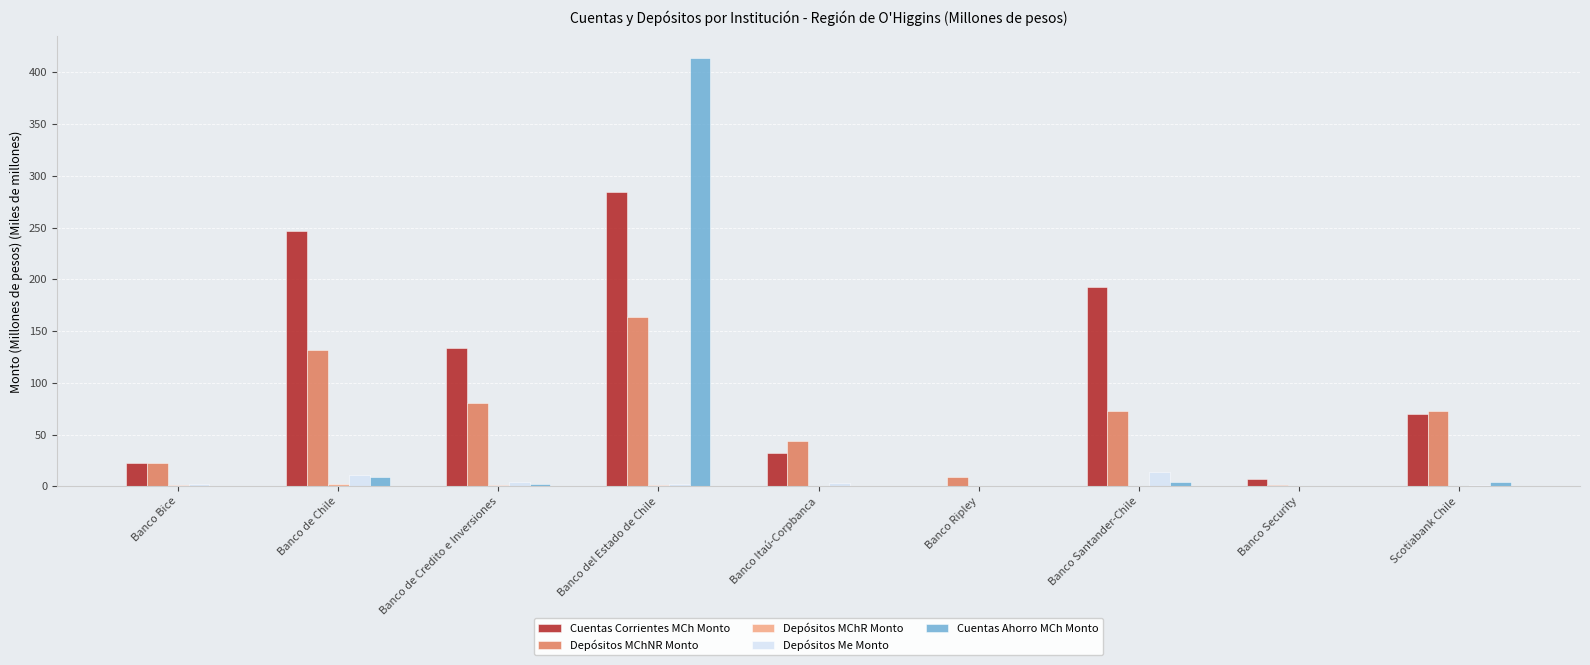

Is it true that Depósitos Me Monto equals 0.0 at Banco Security?

True